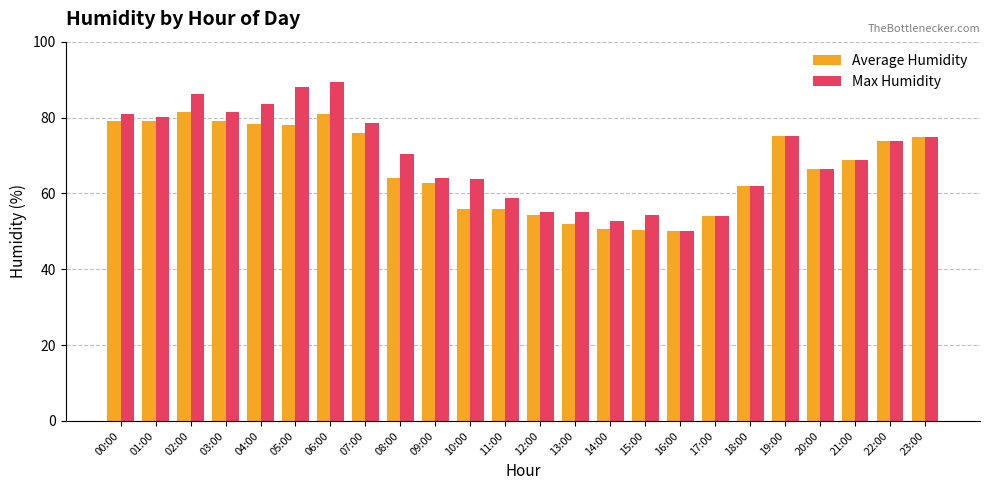

What is the difference between the second highest and minimum values in the Average Humidity series?

30.7